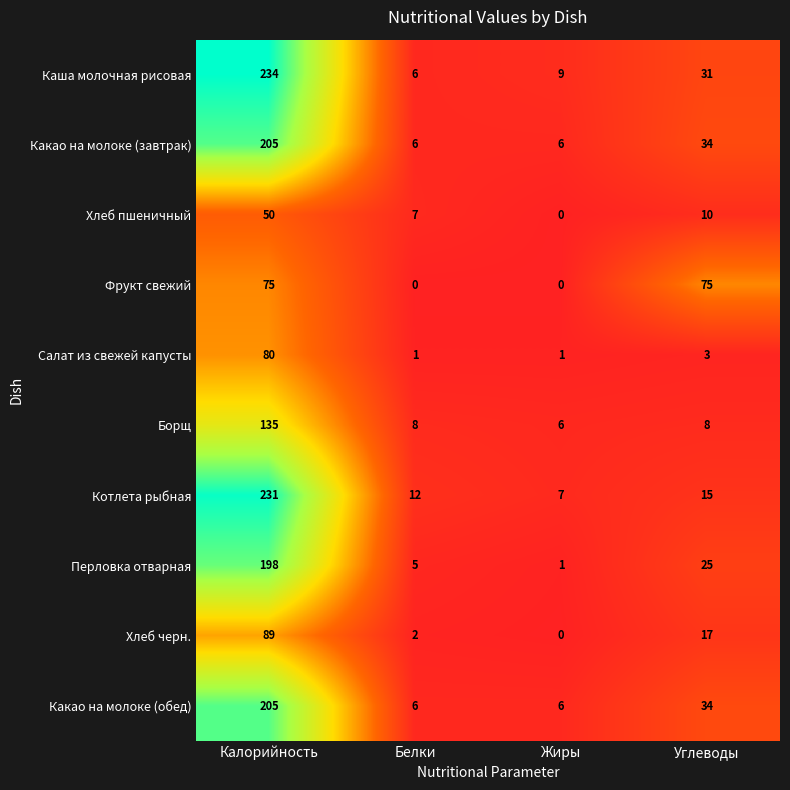

How many categories are shown in the chart?

4